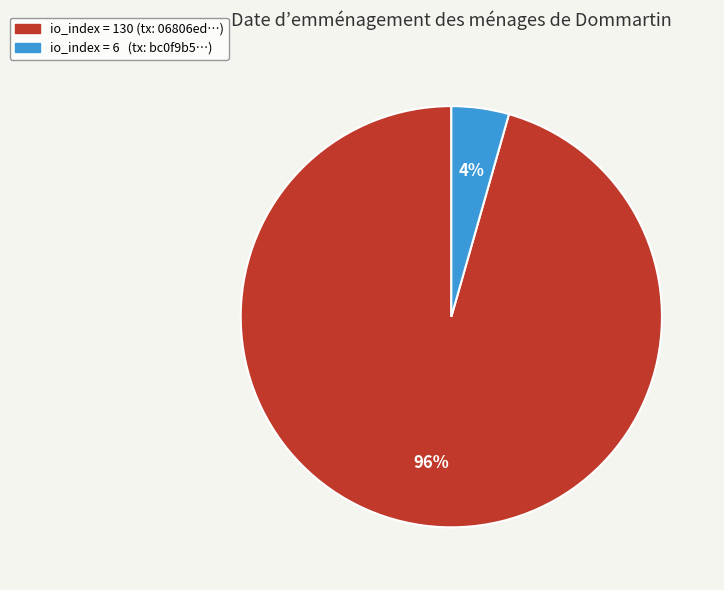

Count the number of slices in the pie.

2